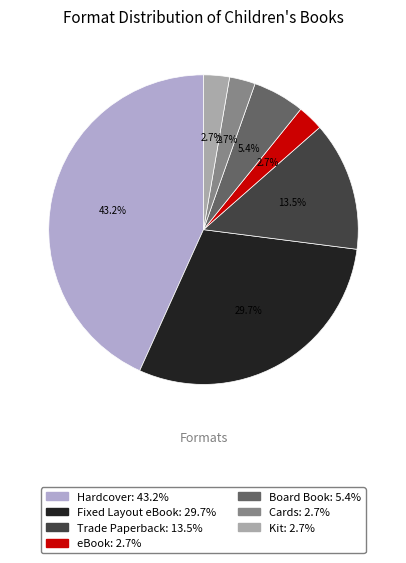

What percentage is the Cards slice, to the nearest percent?

3%